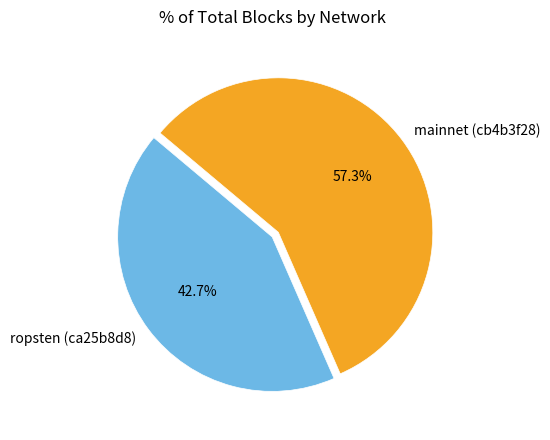

What is the largest slice in the pie chart?

mainnet (cb4b3f28)